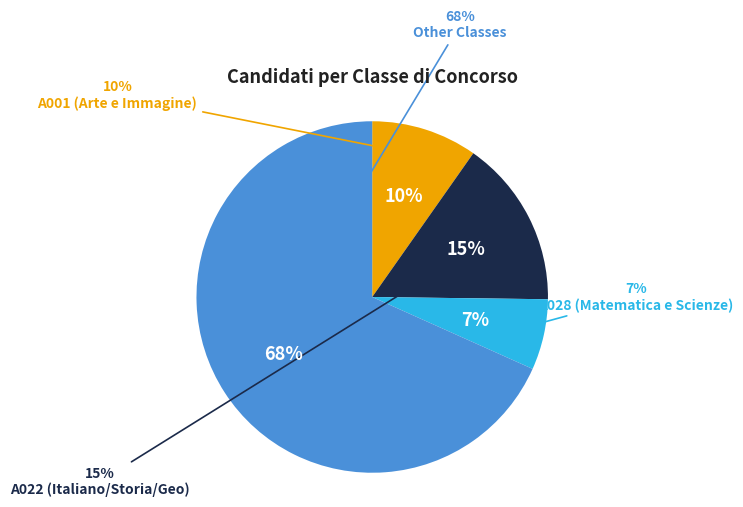

What is the ratio of the value at A028 to the value at Other?

0.1